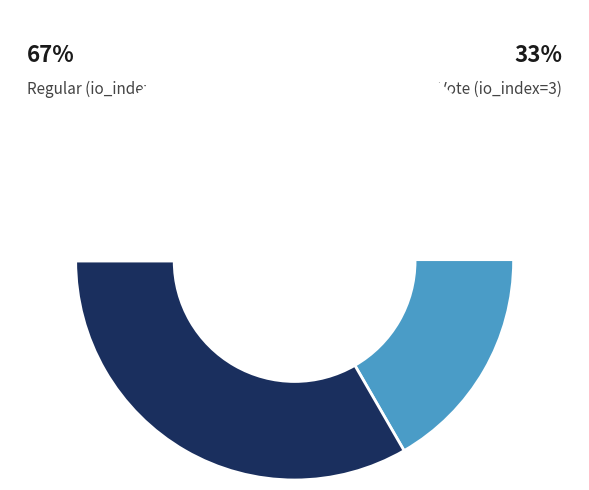

Between Regular (io_index=6) and Vote (io_index=3), which is larger?

Regular (io_index=6)